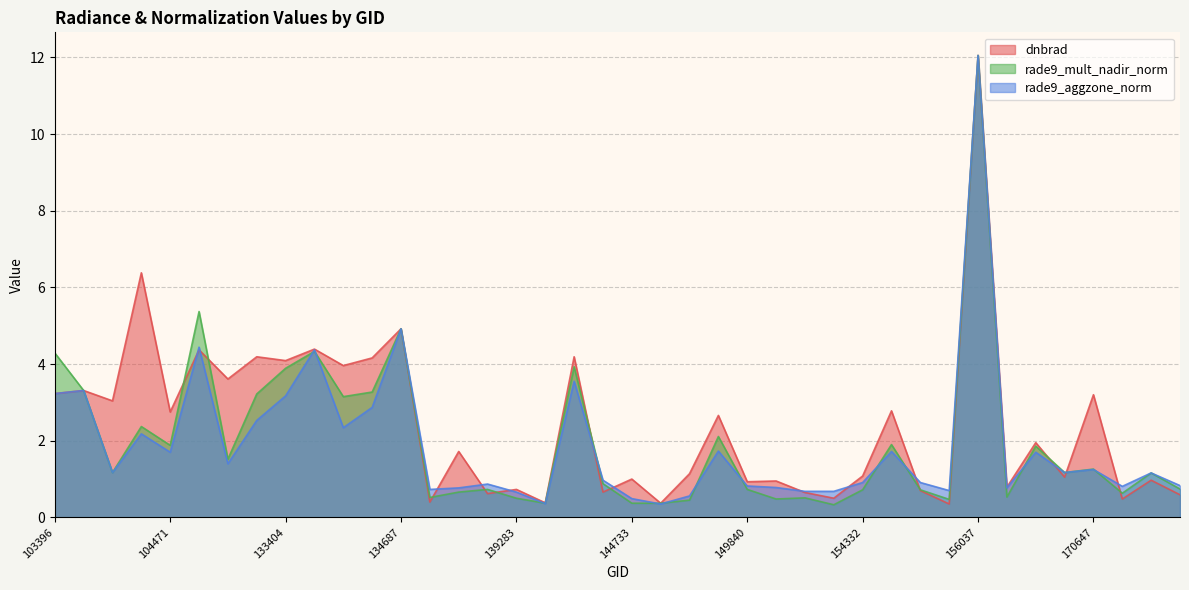

How many times do dnbrad and rade9_mult_nadir_norm cross each other?

11